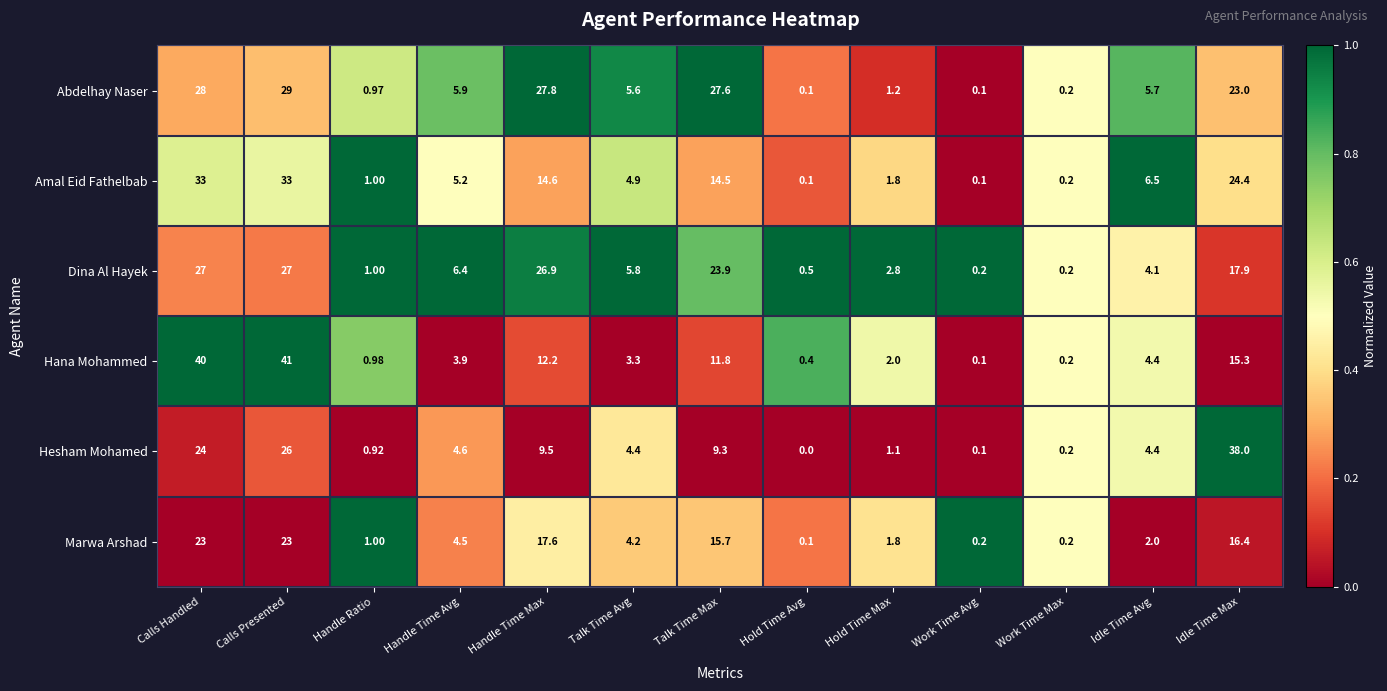

Which series changed the most between Talk Time Max and Hold Time Avg?

Abdelhay Naser